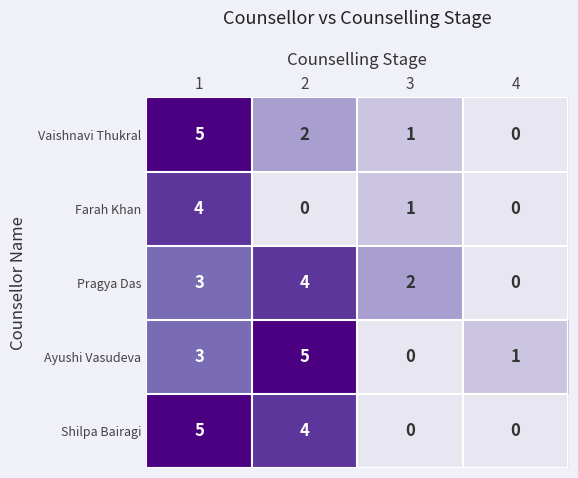

What is the total value across all series at 3?

4